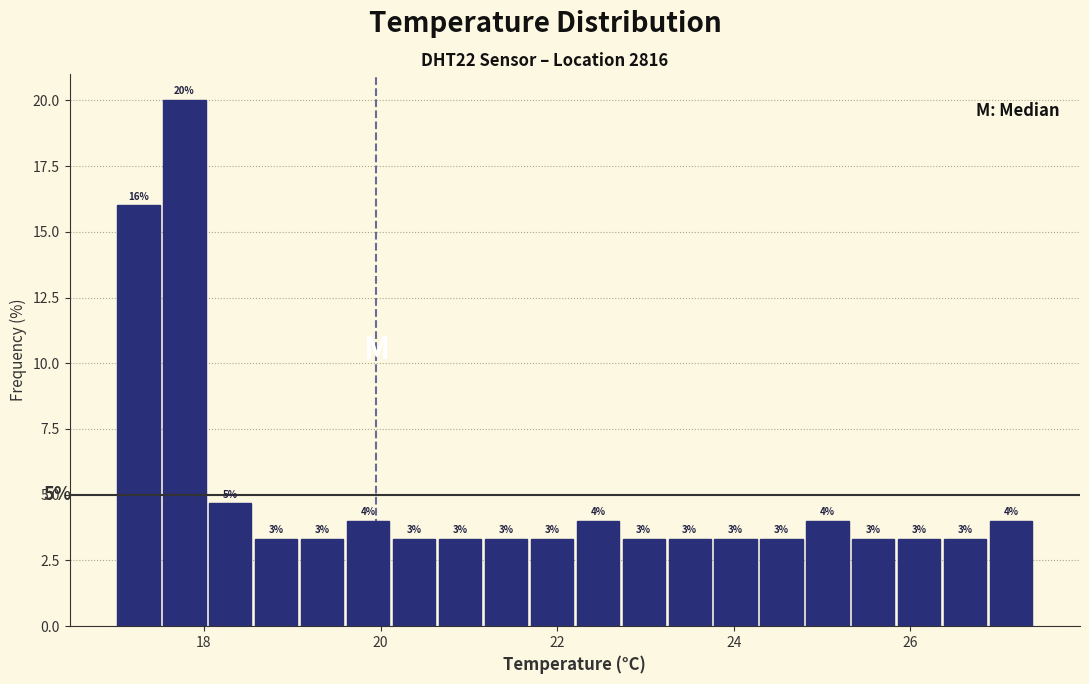

Around what value on the x-axis is the tallest bar? Give the approximate position of its centre, as read against the axis.

17.8